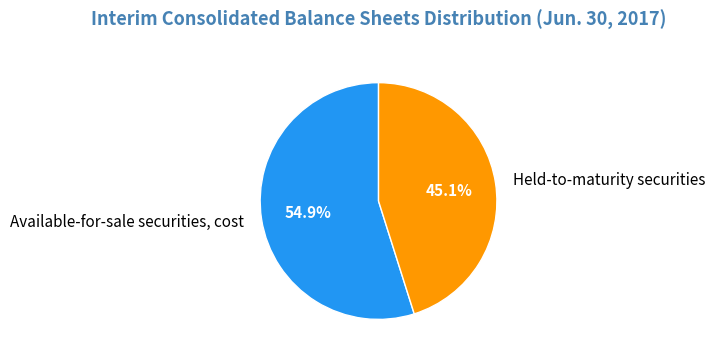

To the nearest percent, what is the difference between the largest and smallest slice percentages?

10%